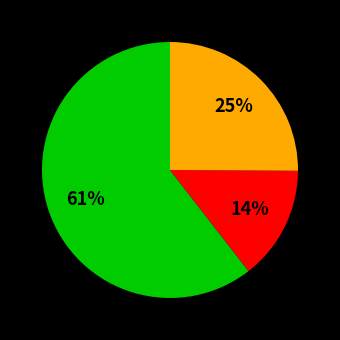

Does any single category account for the majority?

Yes